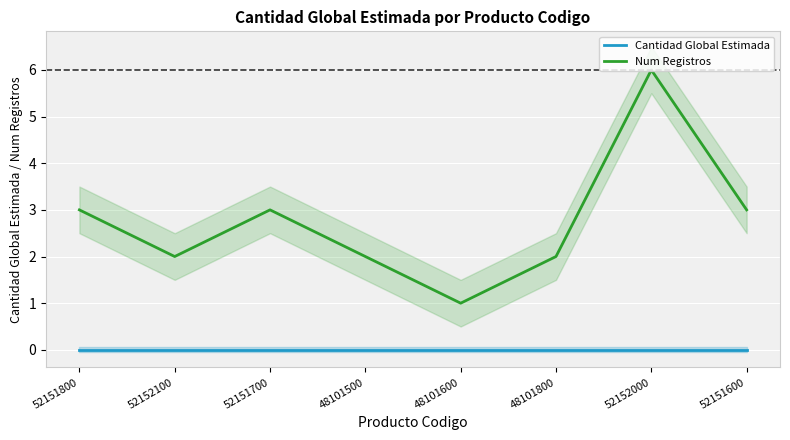

Which series has the largest total across all categories?

Num Registros